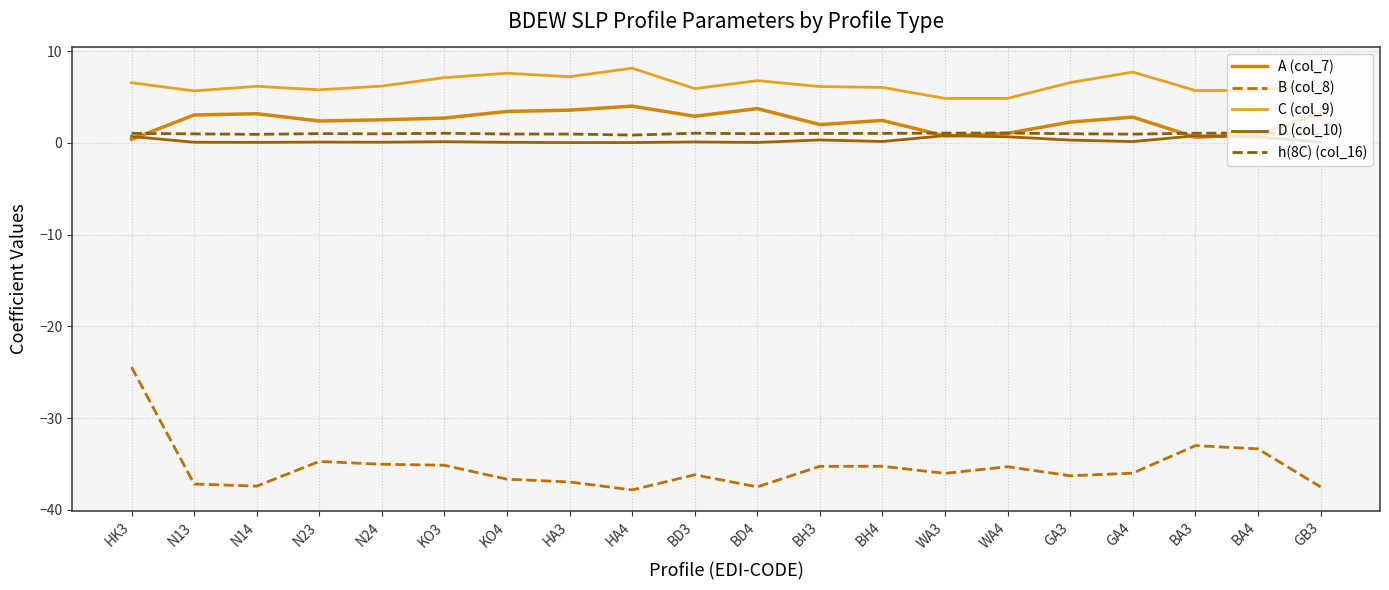

Which category has the lowest value across all series?

HA4